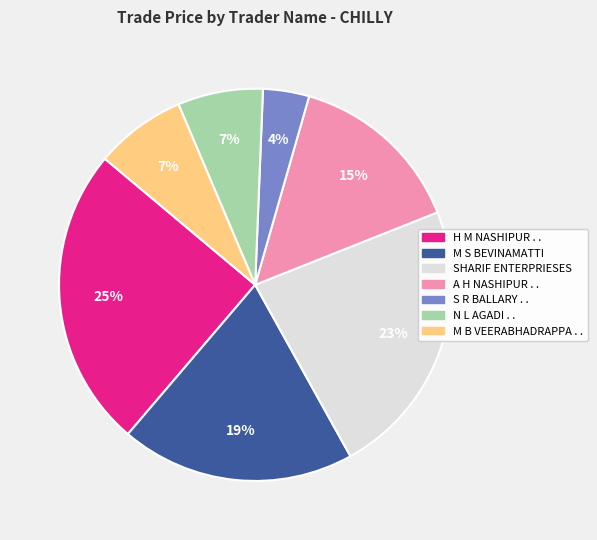

Is it true that N L AGADI . . is 1% of the pie?

False